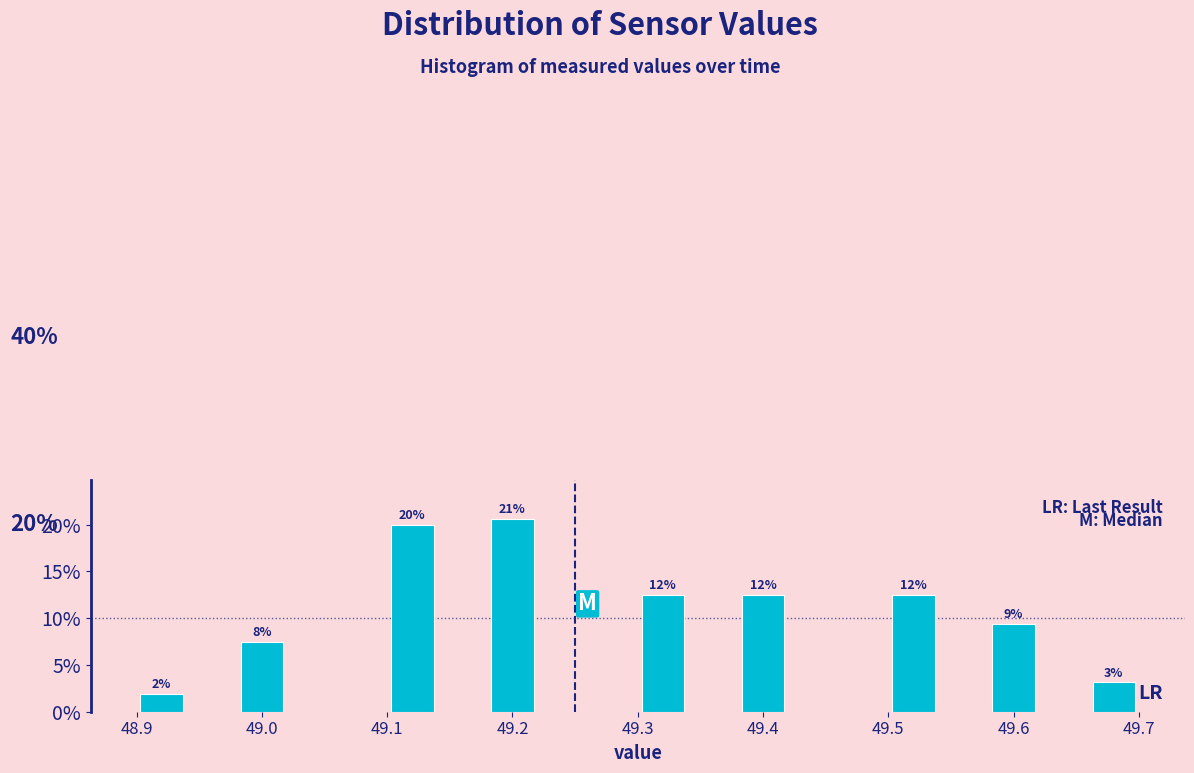

Which range on the x-axis has the tallest bar?

49.18 to 49.22